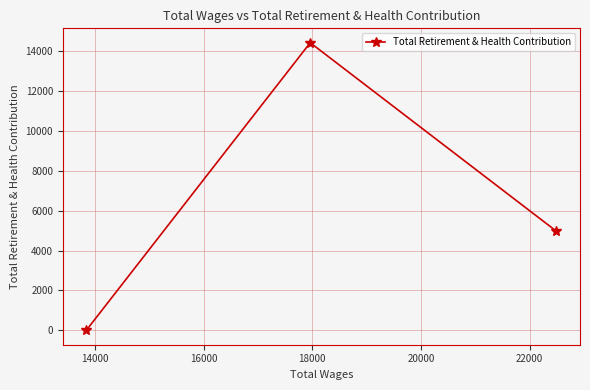

How many data points are above 4970?

1